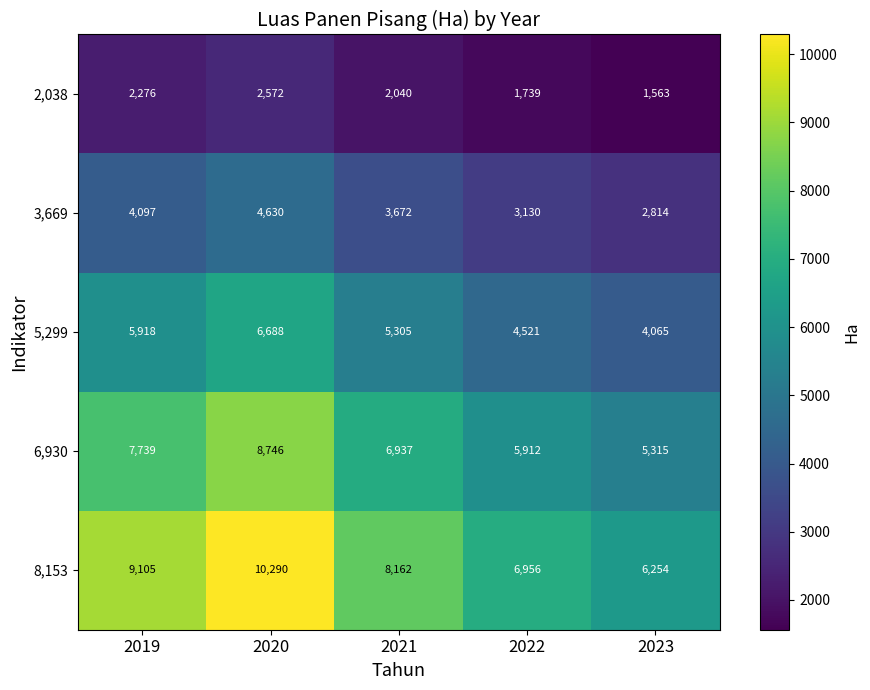

List the series in order of their peak value, highest first.

8,153, 6,930, 5,299, 3,669, 2,038